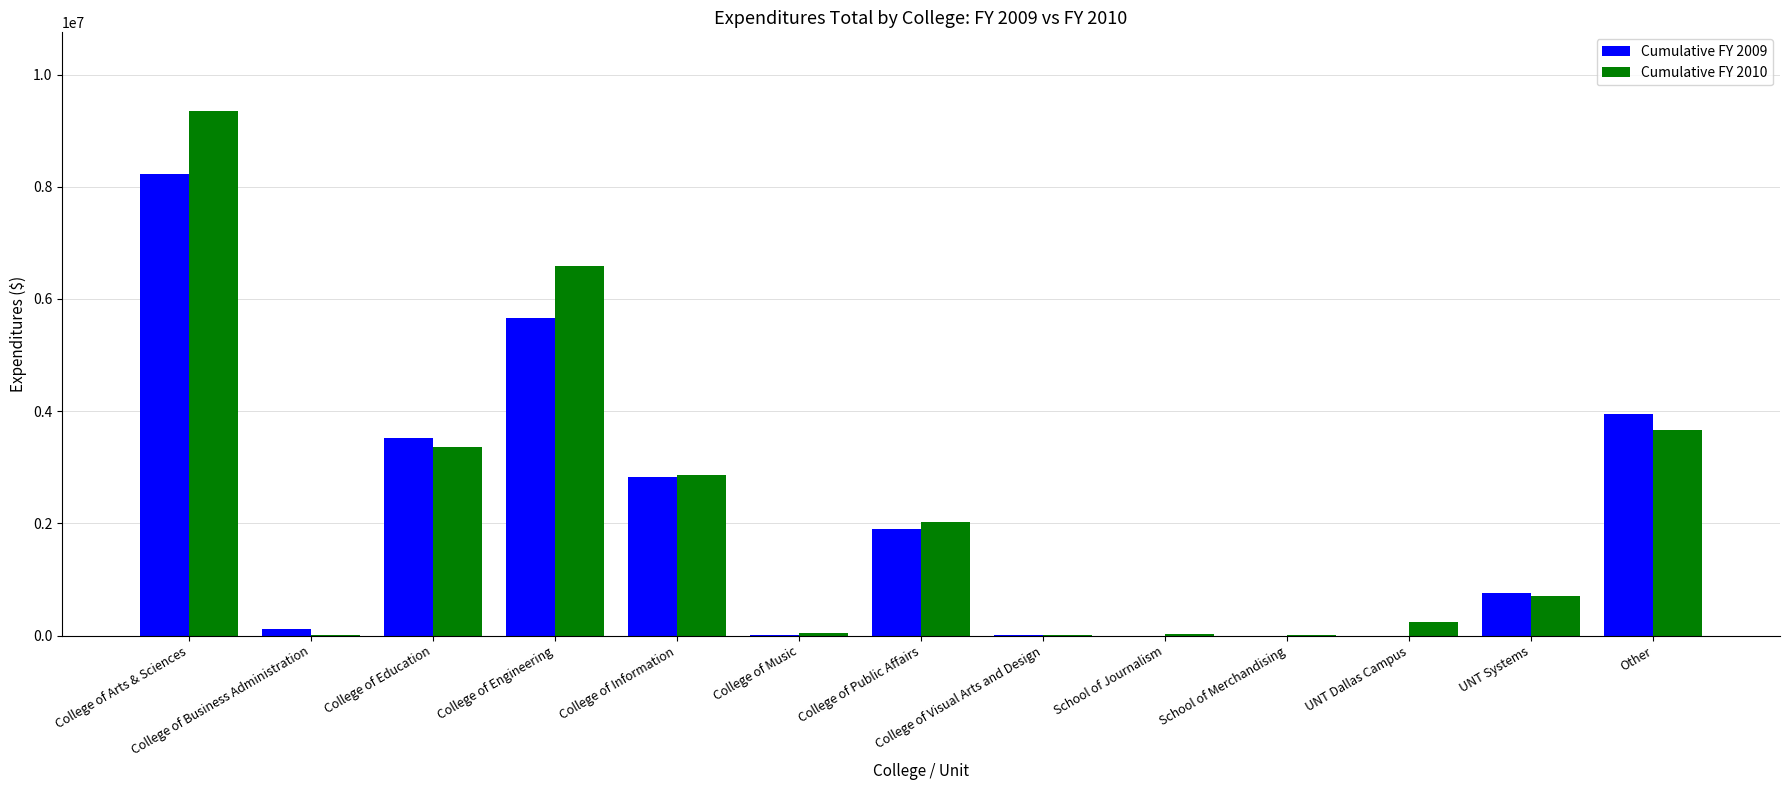

How many series are shown in this chart?

2